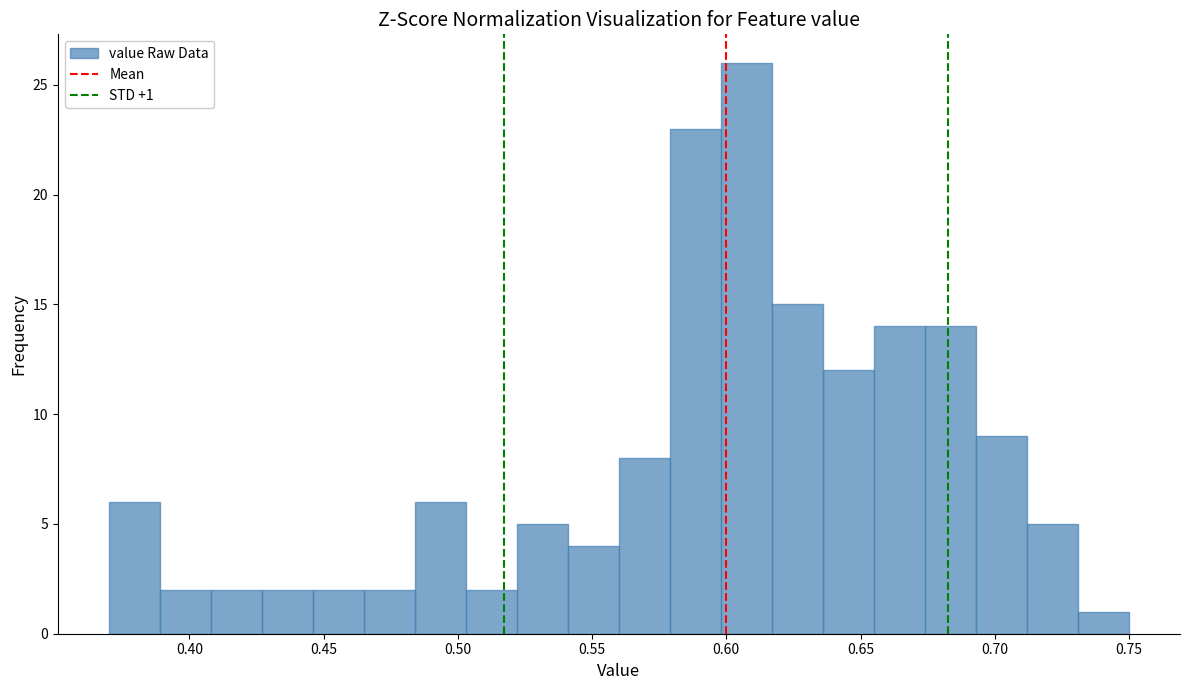

Read against the x-axis, roughly where is the centre of the tallest bar?

0.610